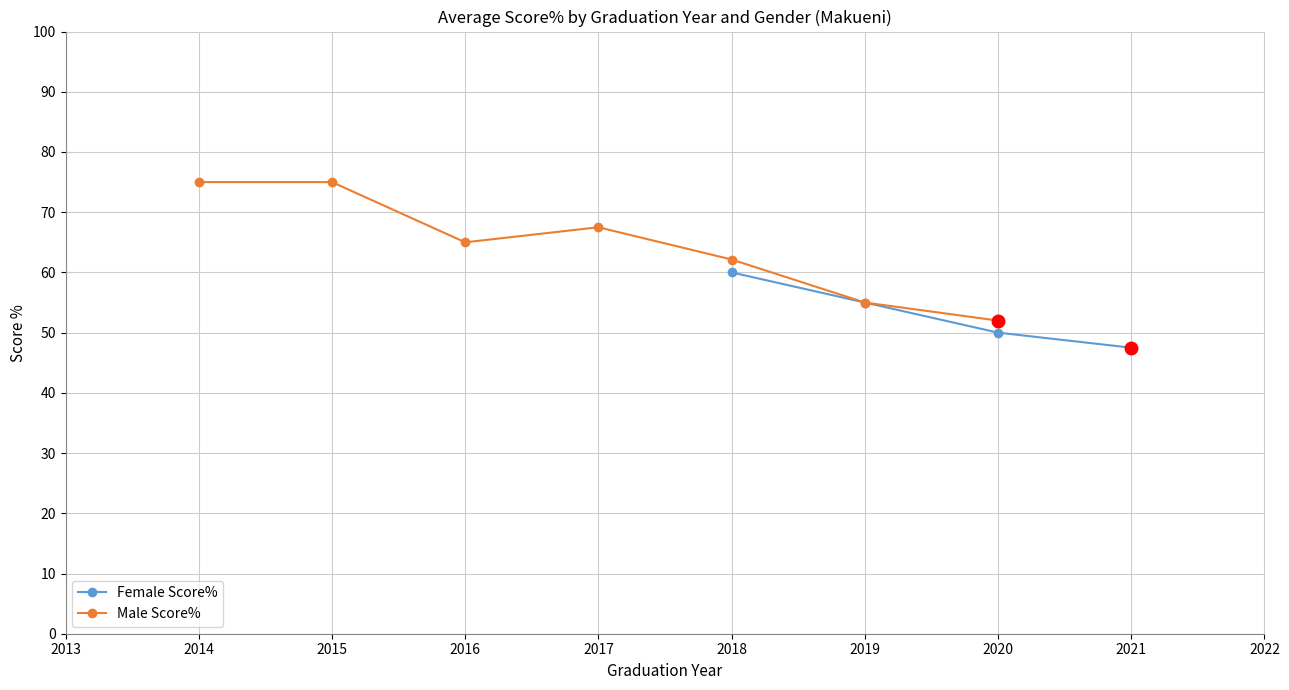

How many data points in Female Score% are less than 55?

2